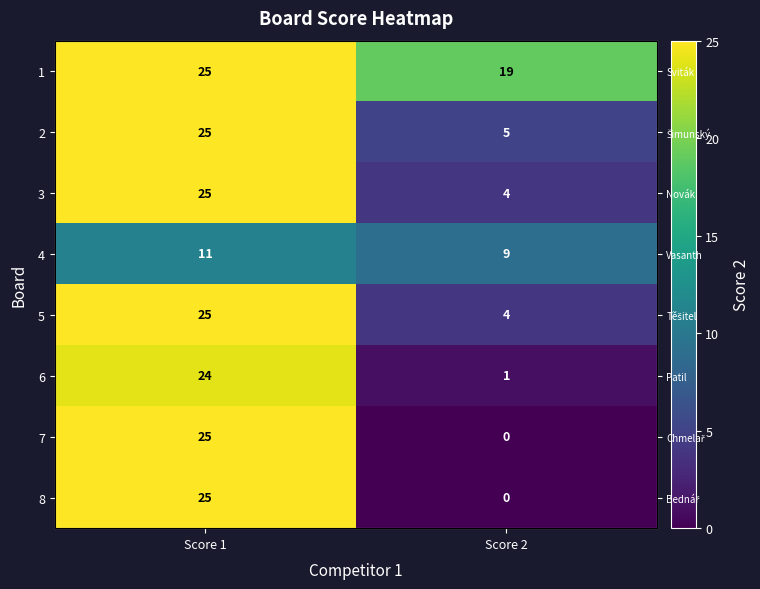

What is the difference between the maximum and minimum values in the 2 series?

20